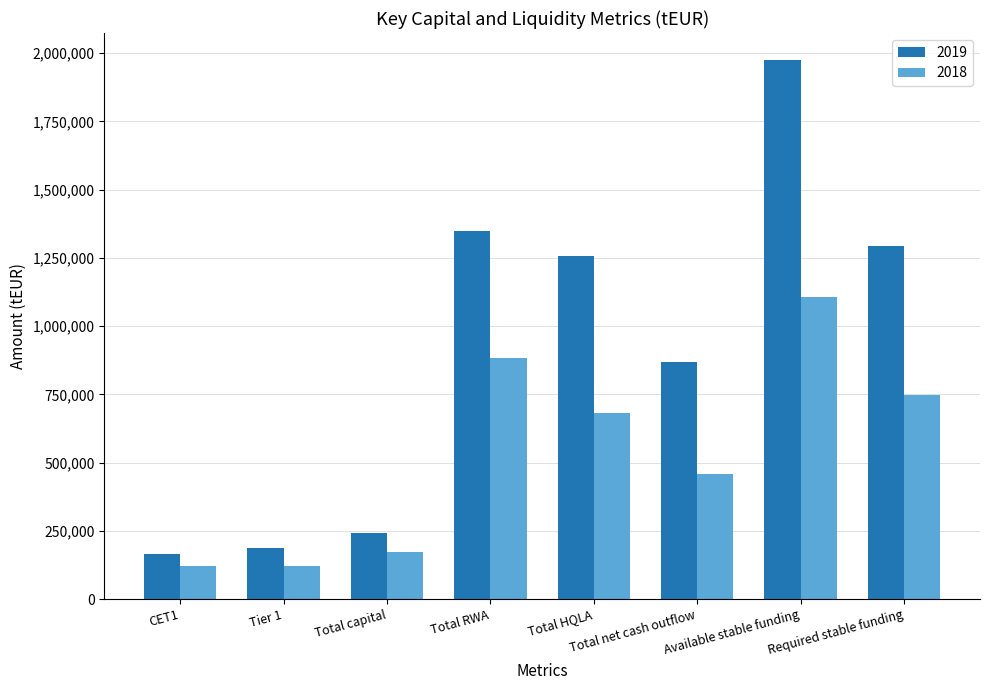

What is the sum of all 2019 values?

7335248.7